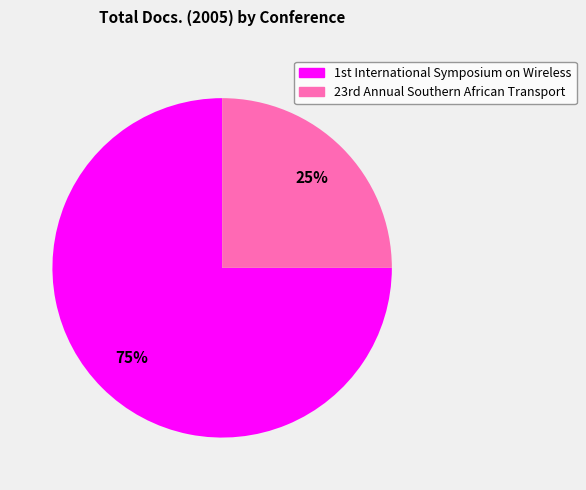

What is the largest slice in the pie chart?

1st International Symposium on Wireless